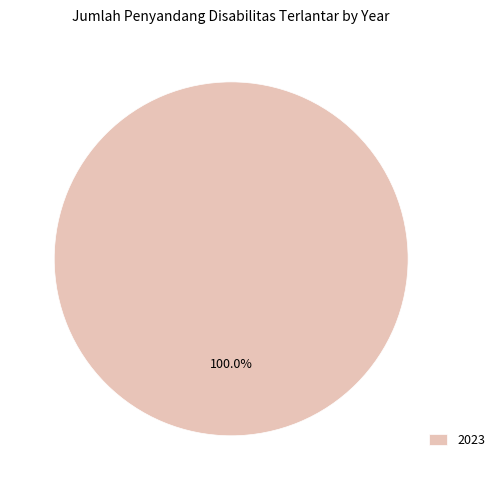

Is there any slice that represents more than half of the pie?

Yes